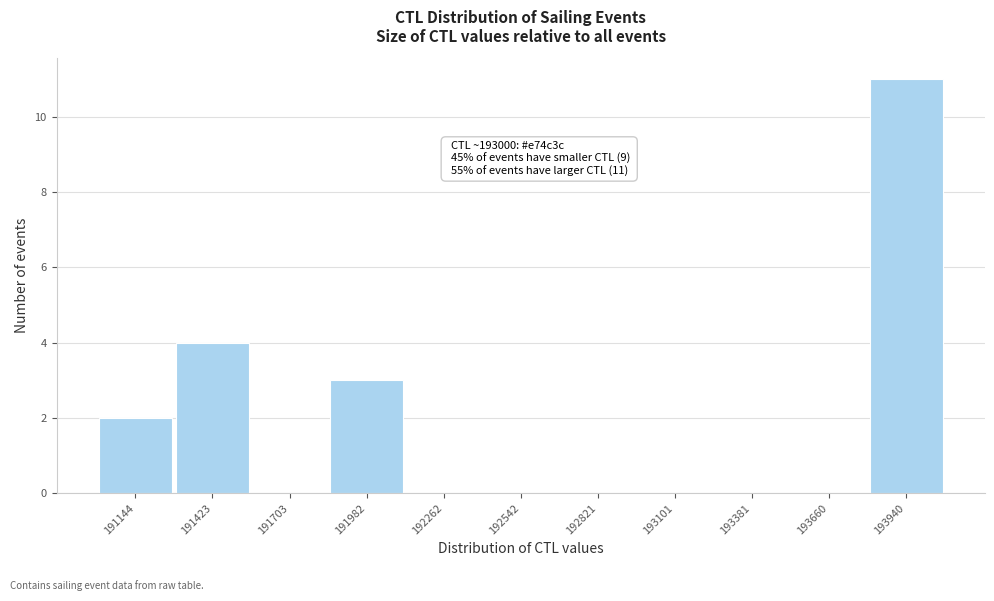

Reading right to left, what are all the values shown in this chart?

193940=11	193660=0	193381=0	193101=0	192821=0	192542=0	192262=0	191982=3	191703=0	191423=4	191144=2